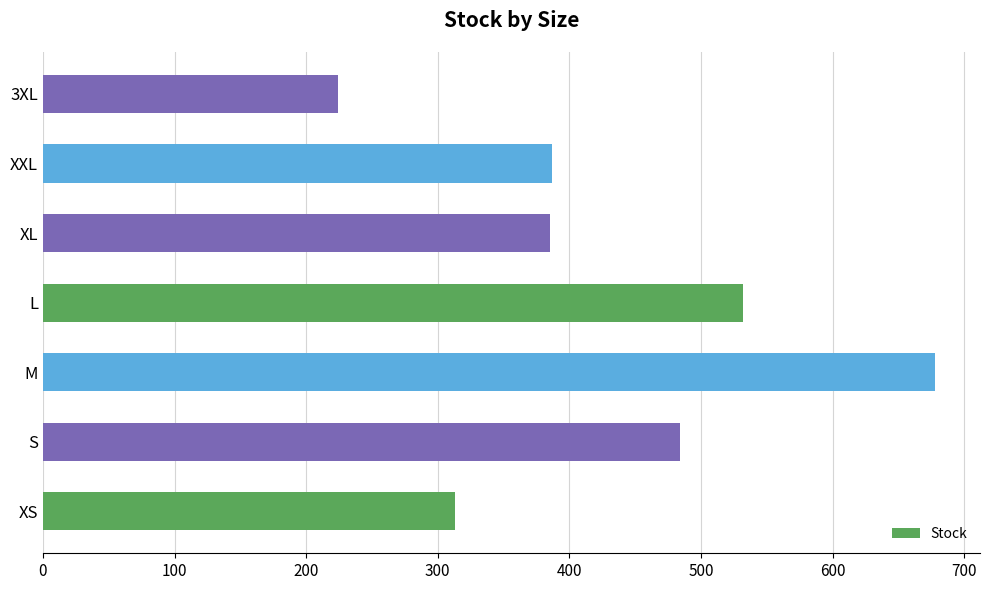

Approximately how many times larger is the value at S compared to L?

0.9